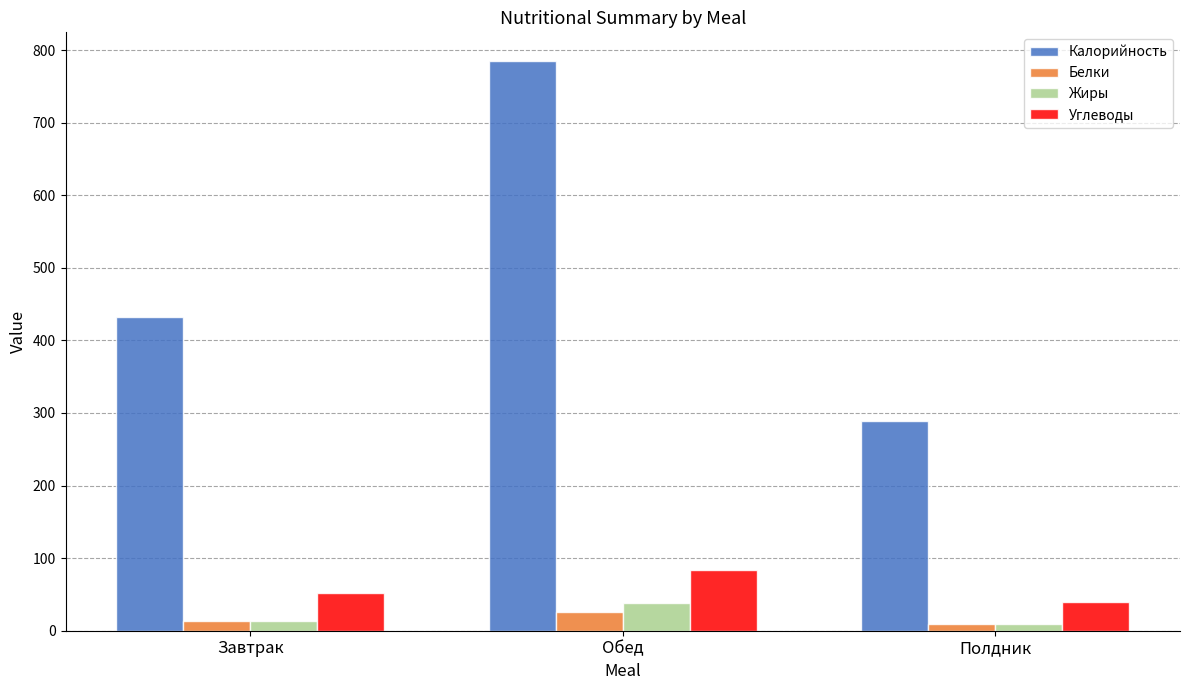

The value of Углеводы at Завтрак is 51.4. True or false?

True